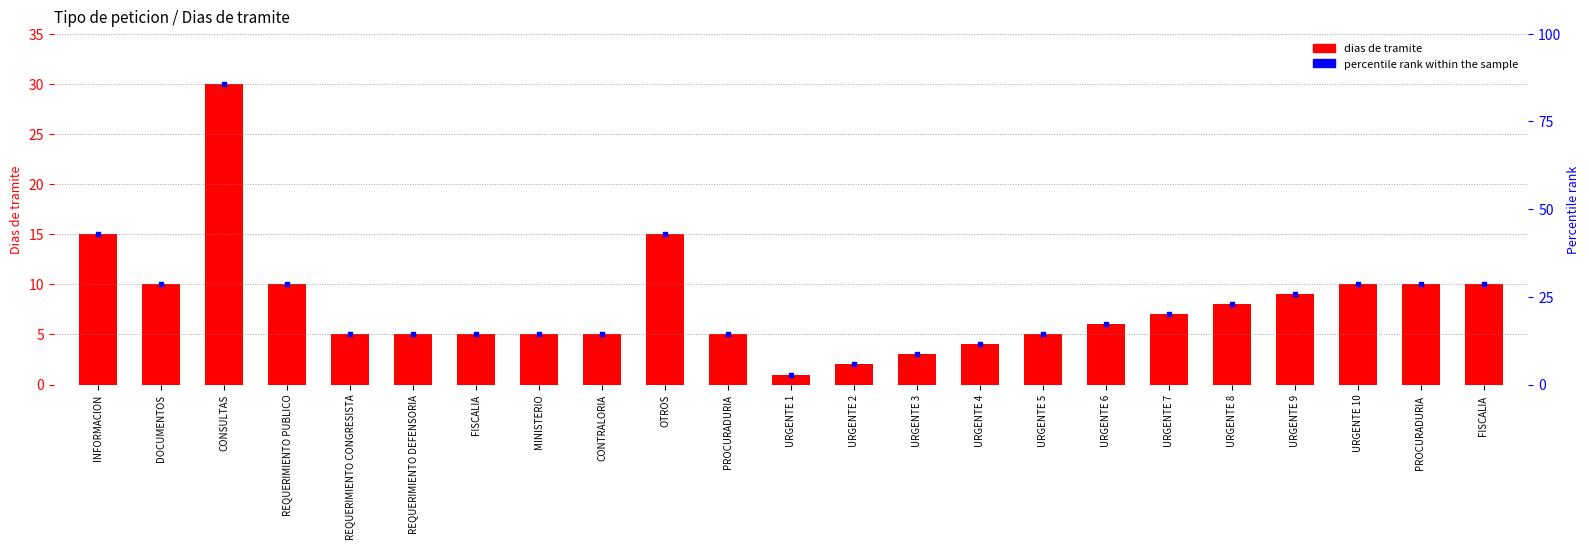

At which category is the sum across all series the highest?

CONSULTAS